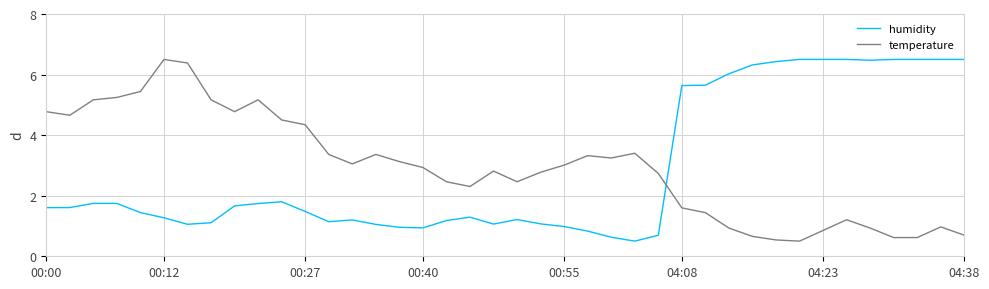

True or false: humidity and temperature intersect in this chart.

True